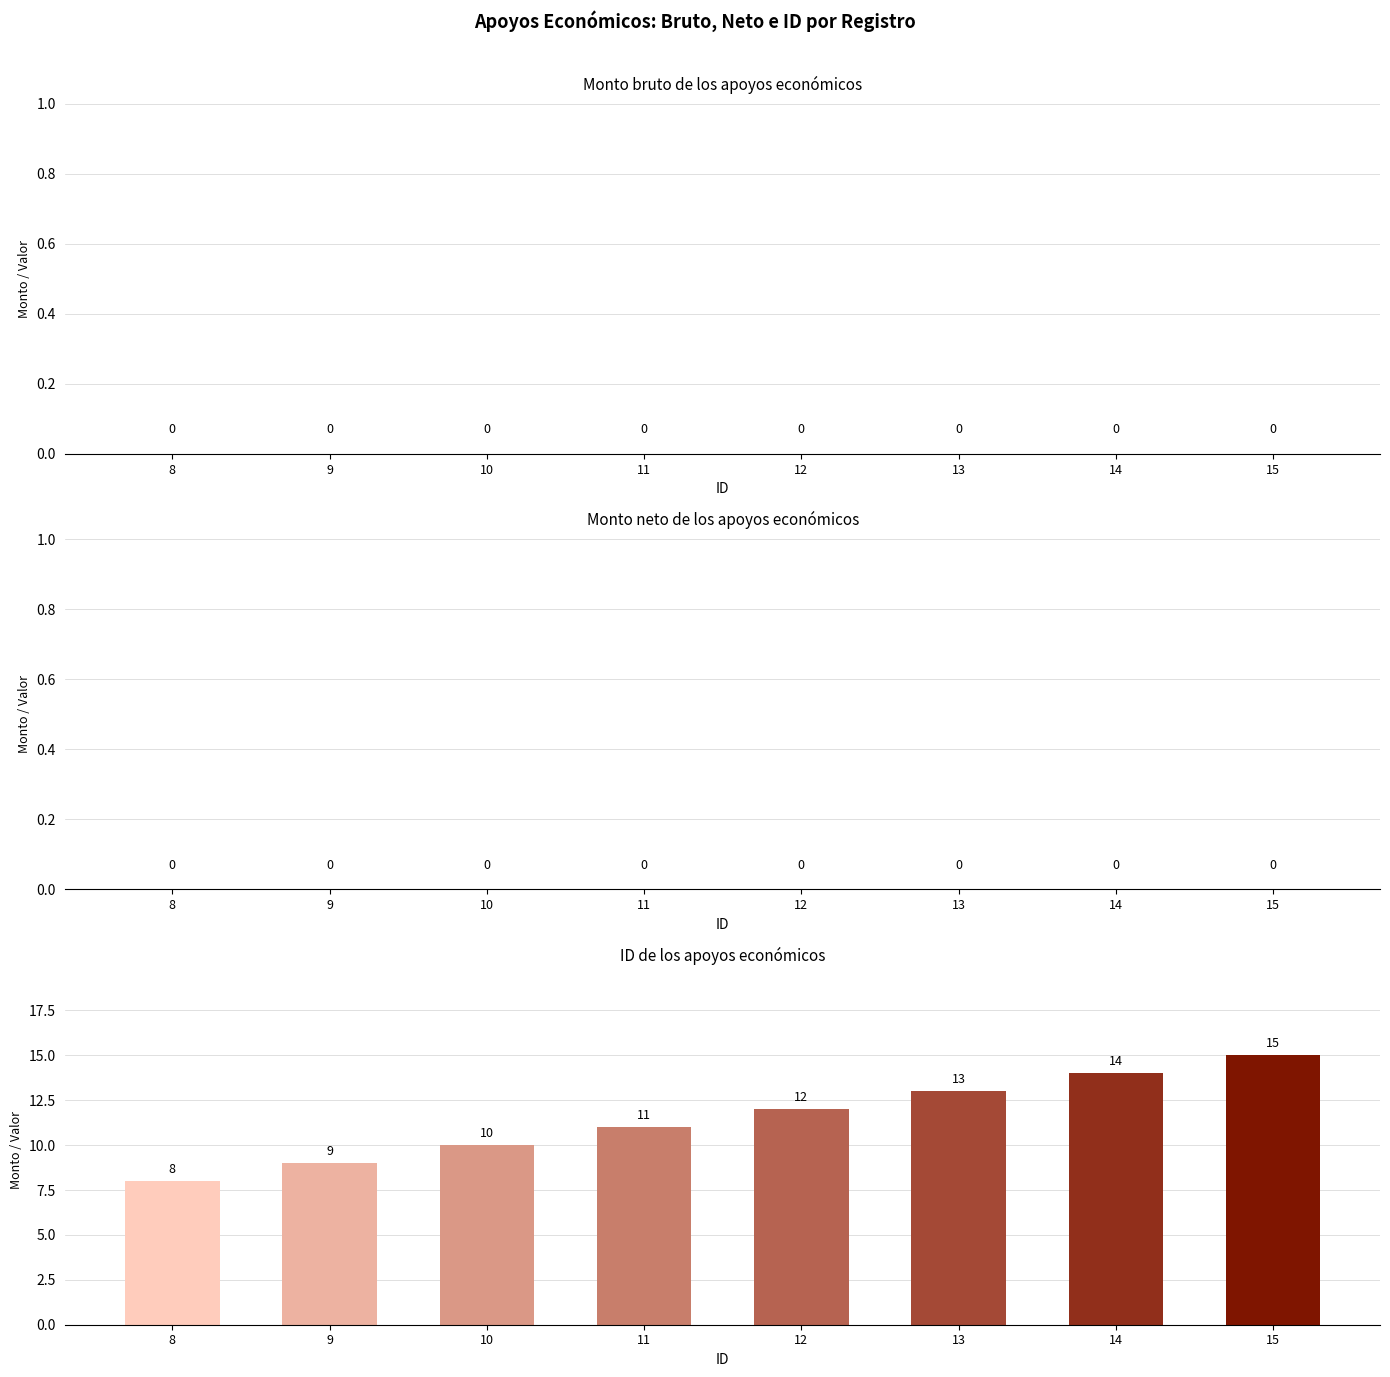

Reading left to right, what are all the values shown in this chart?

8=8	9=9	10=10	11=11	12=12	13=13	14=14	15=15